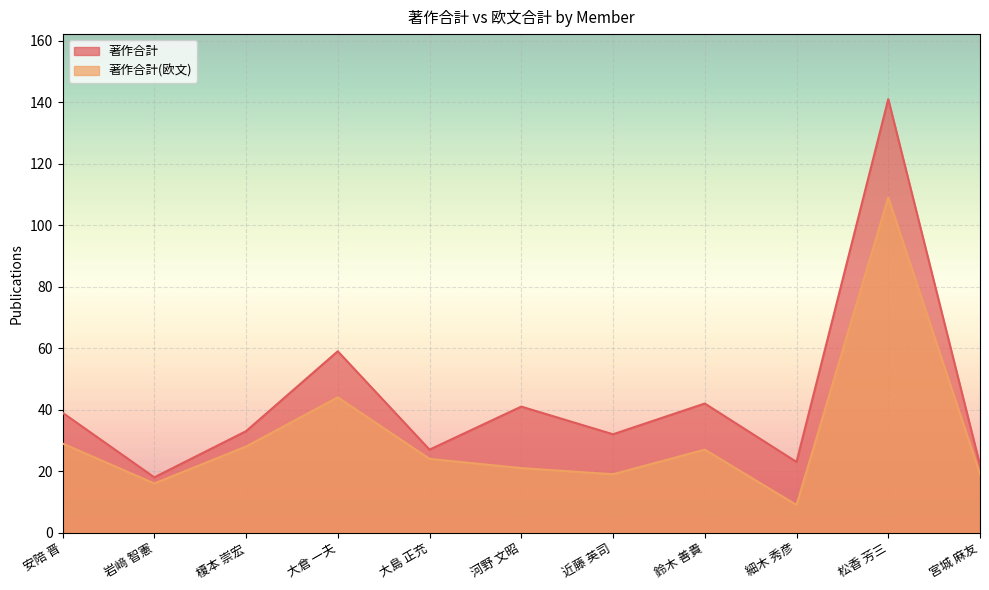

What is the minimum value for 著作合計(欧文)?

9